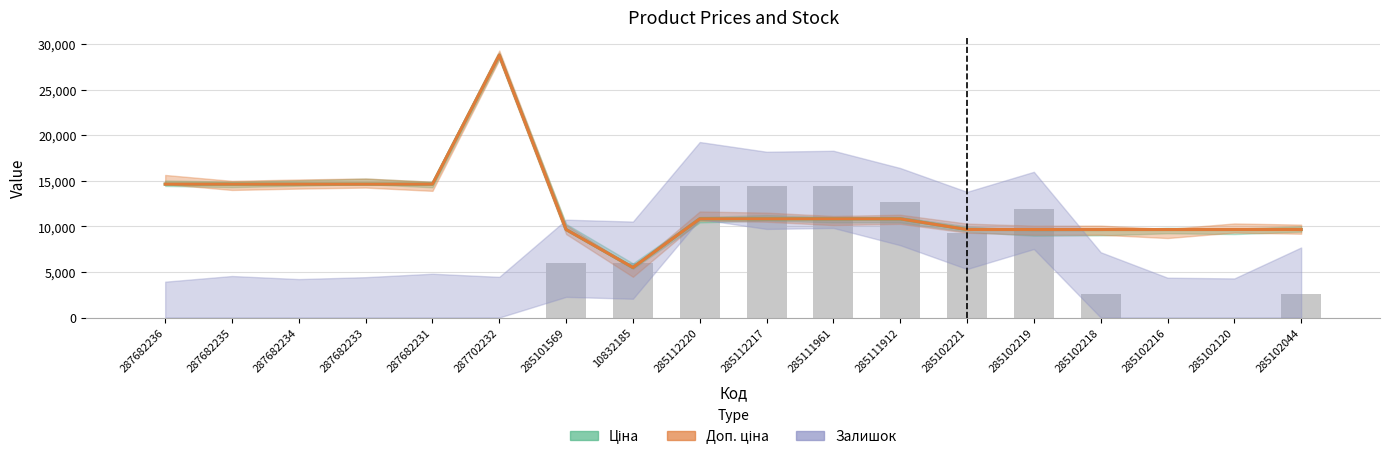

How many data points in Залишок are less than 2543?

8